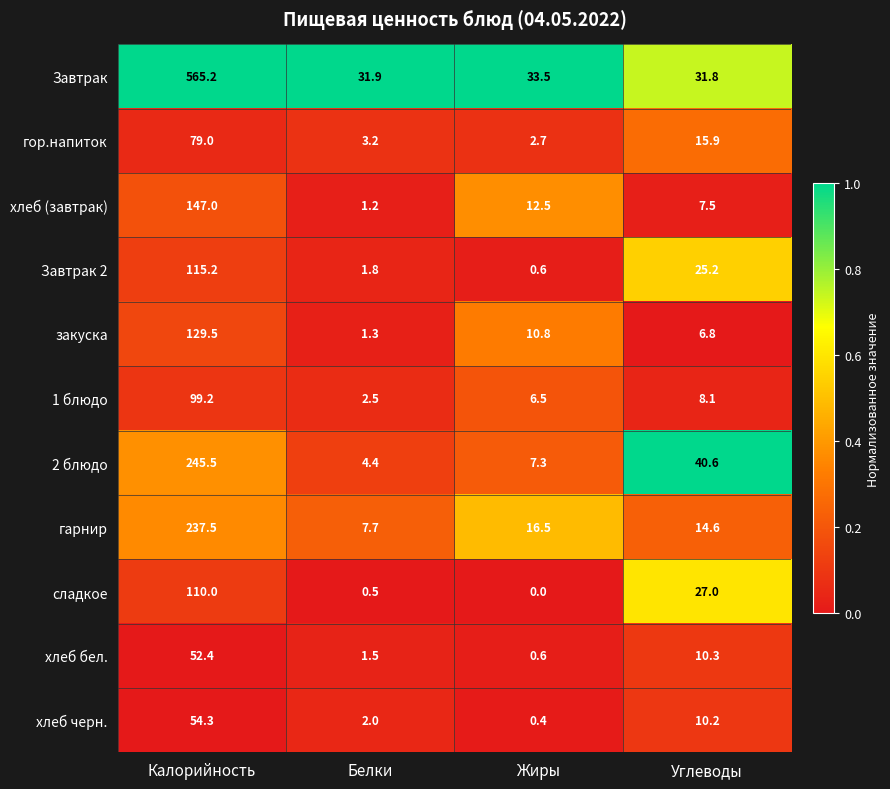

What is the difference between the highest and lowest values at Жиры?

33.5